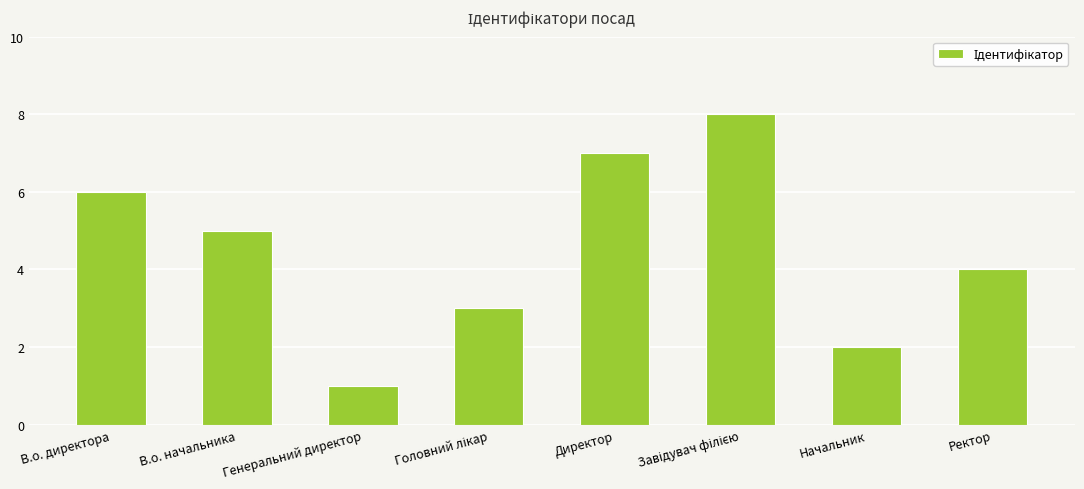

Which category has the lowest value across all series?

Генеральний директор